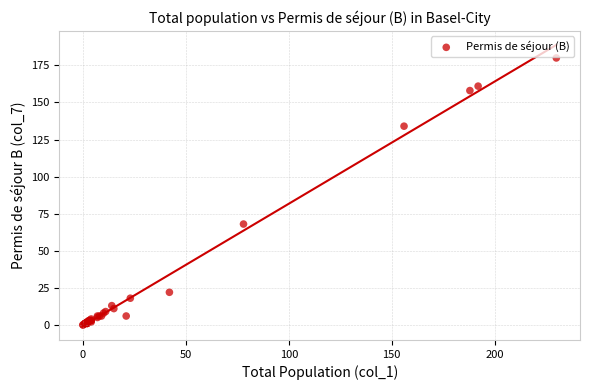

What Y value in the scatter plot is closest to 90?

68